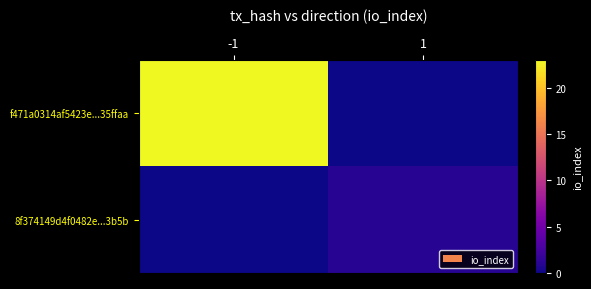

At how many categories does at least one series exceed 13?

1